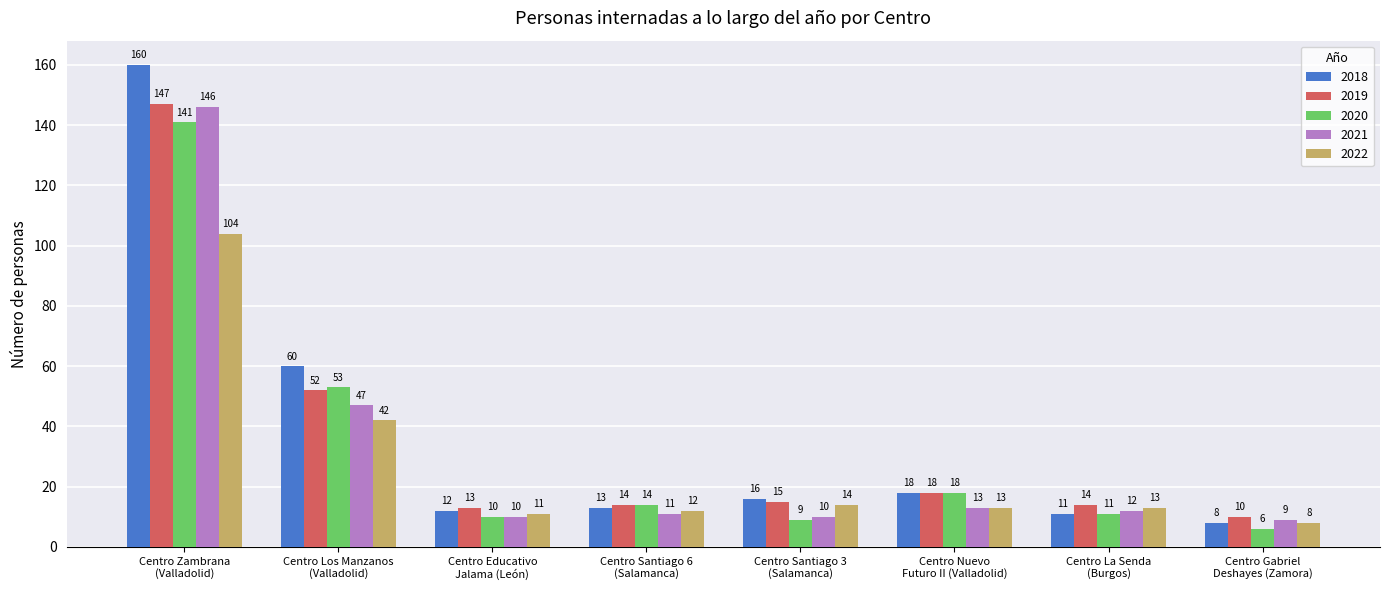

Is the value of 2020 at Centro Santiago 3
(Salamanca) greater than the value of 2022 at Centro Santiago 6
(Salamanca)?

No